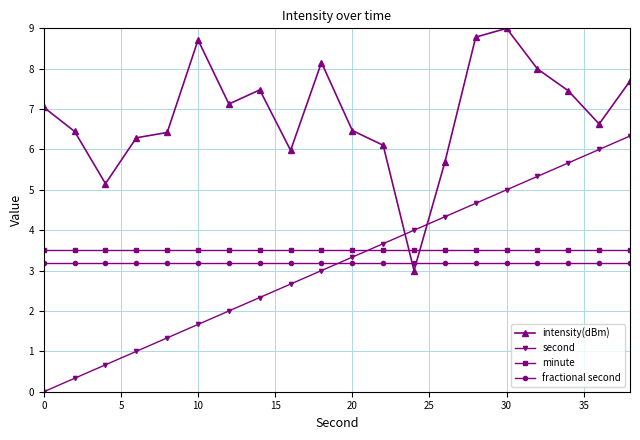

True or false: minute and fractional second cross at least once.

False